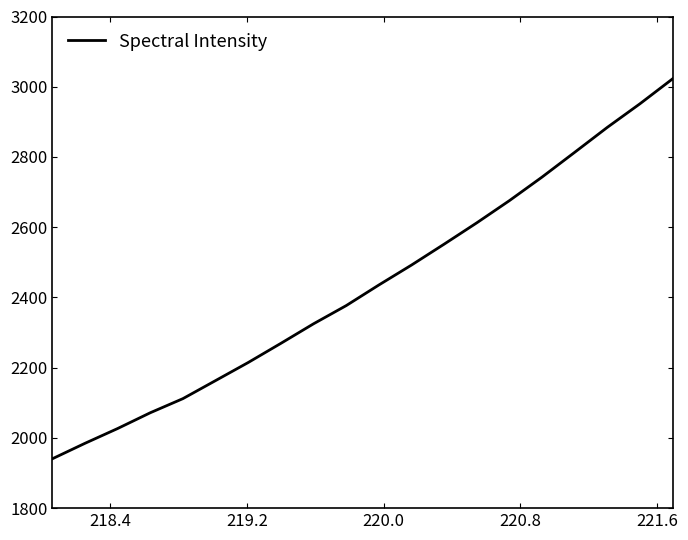

What is the difference between the maximum and minimum values?

1082.0